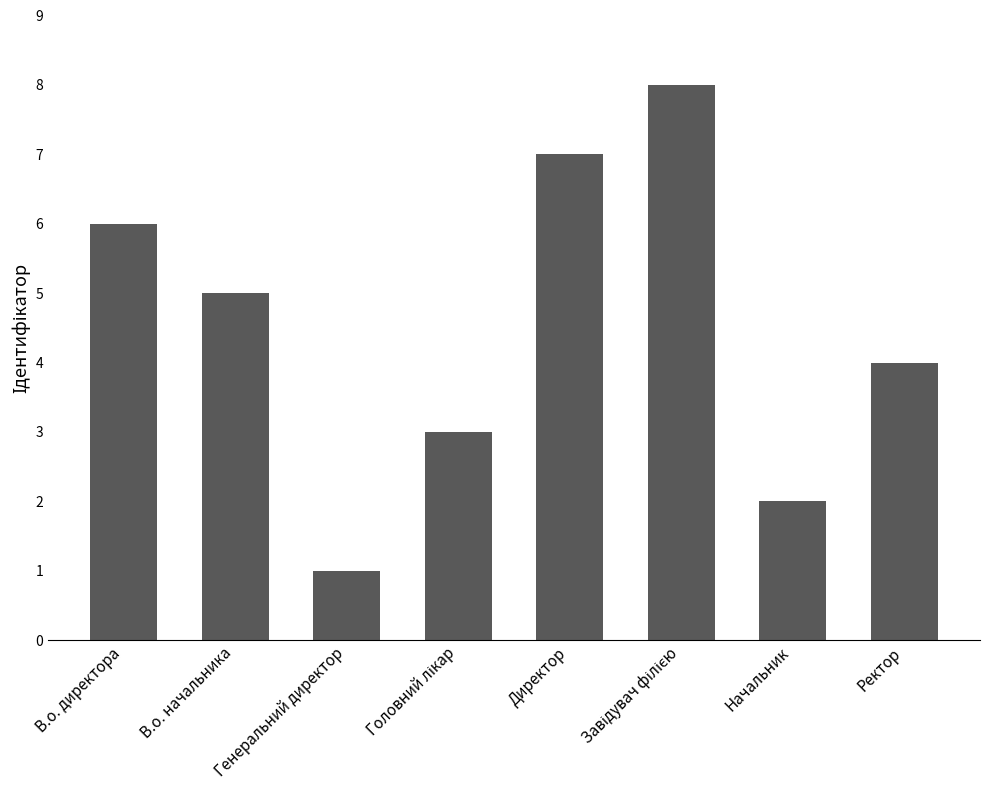

What is the sum of all values?

36